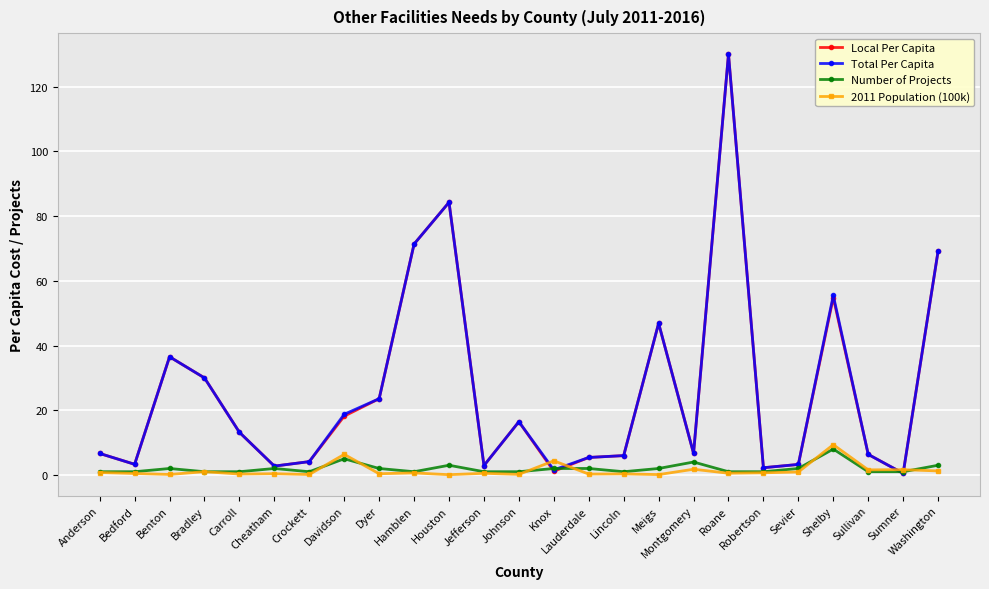

True or false: 2011 Population (100k) has more than 0 points higher than both neighbors.

True